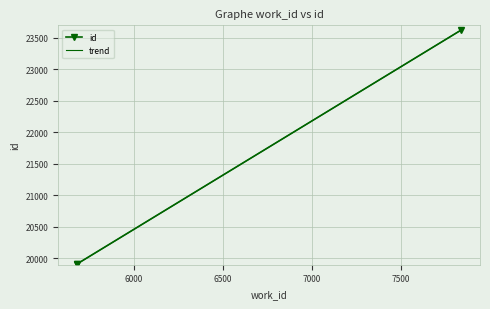

List the series in order of their overall mean, lowest first.

trend, id